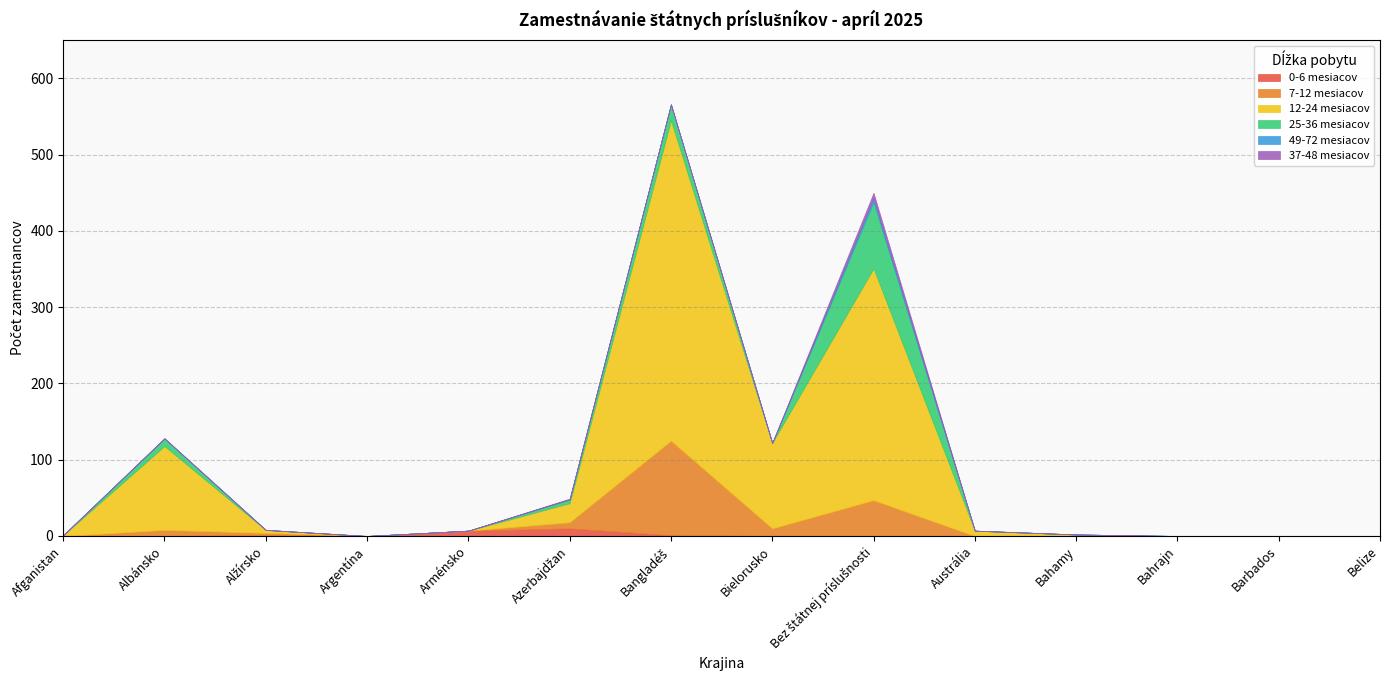

What is the difference between the maximum and minimum values in the 12-24 mesiacov series?

420